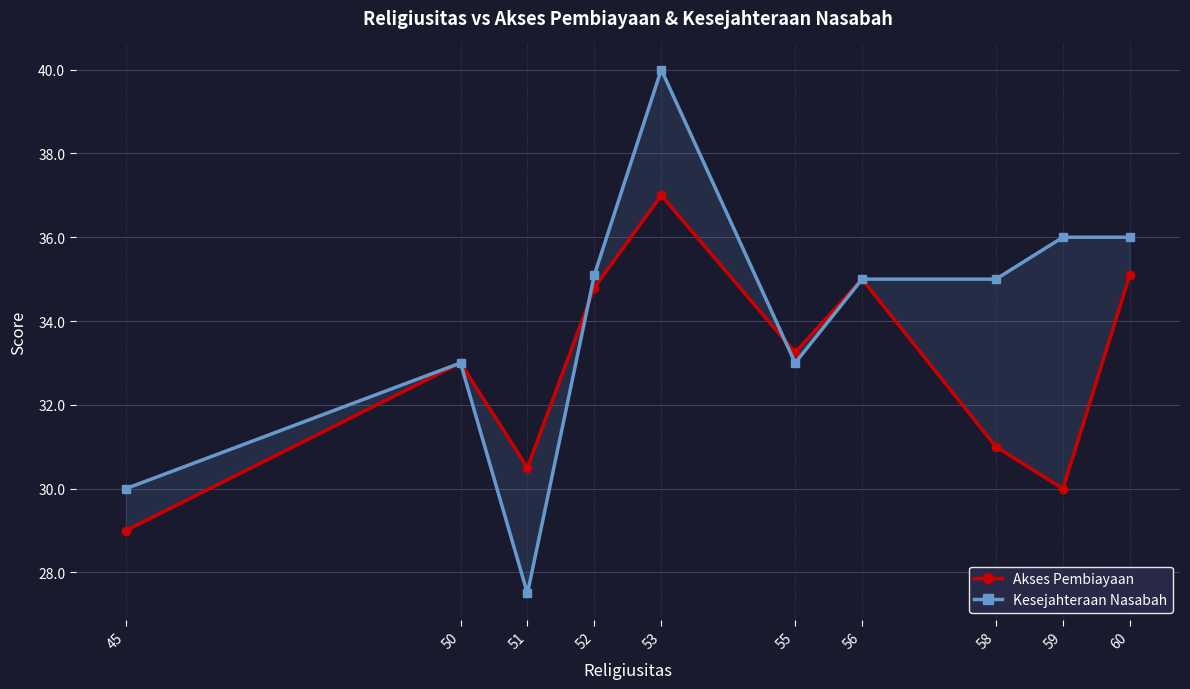

What is the sum of the Kesejahteraan Nasabah values at 52 and 50?

68.1